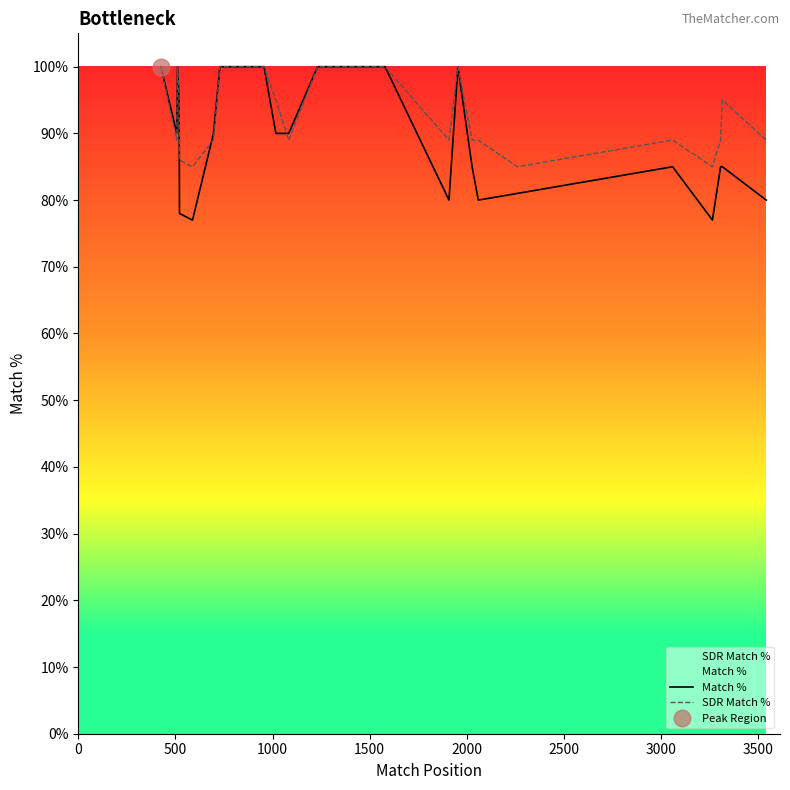

How many times do SDR Match % and Match % cross each other?

2